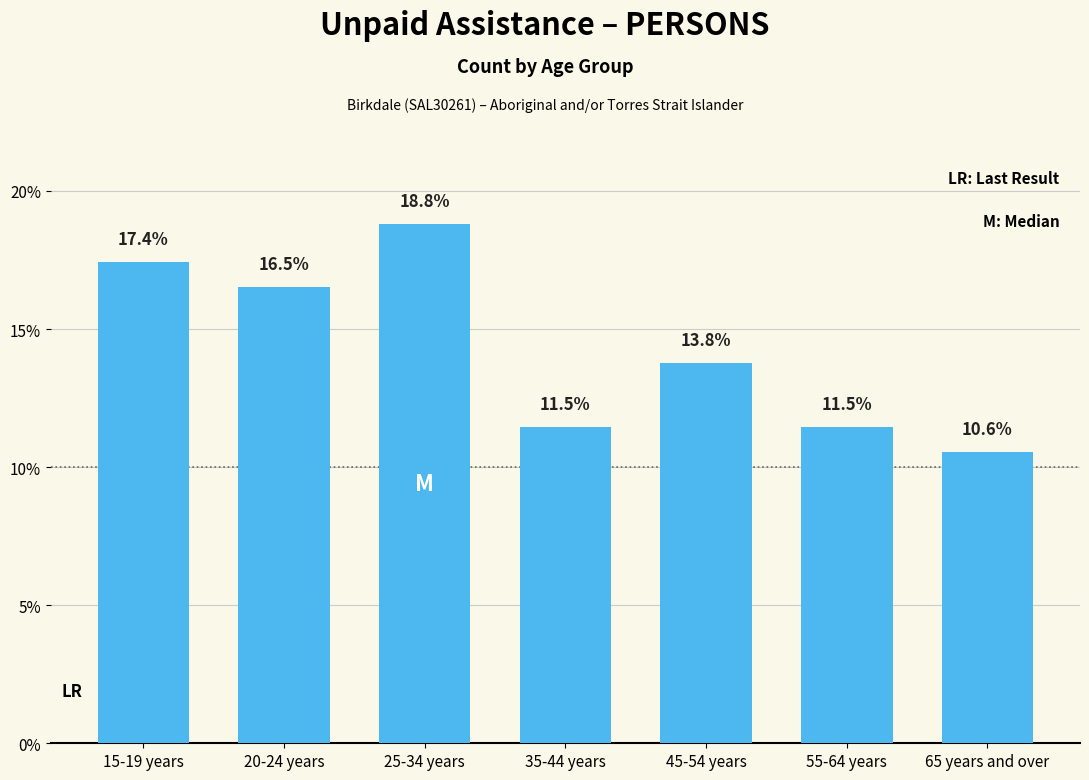

Reading left to right, extract all data points from this chart.

17.4	16.5	18.8	11.5	13.8	11.5	10.6